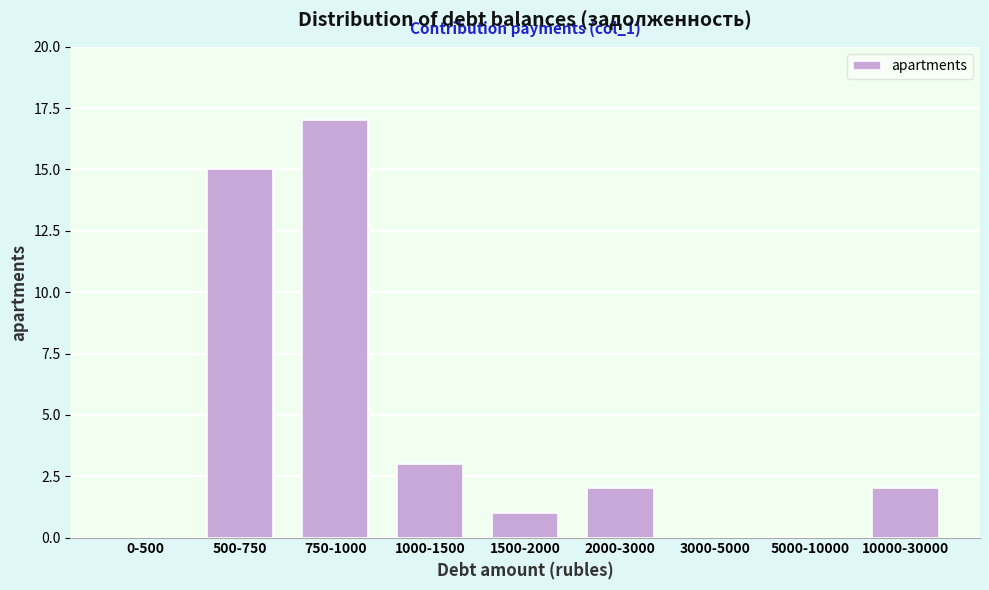

Reading left to right, transcribe all the data shown in this chart.

0-500=0	500-750=15	750-1000=17	1000-1500=3	1500-2000=1	2000-3000=2	3000-5000=0	5000-10000=0	10000-30000=2